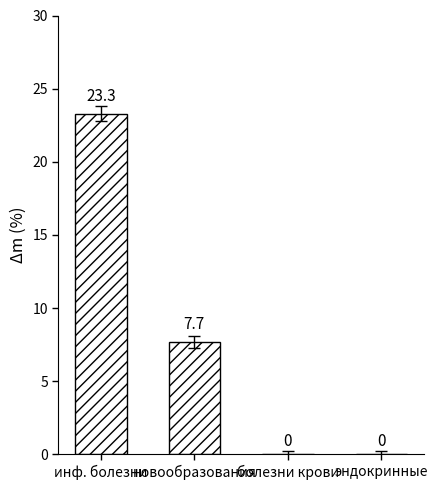

Reading left to right, extract all data points from this chart.

инф. болезни=23.3	новообразования=7.7	болезни крови=0.0	эндокринные=0.0